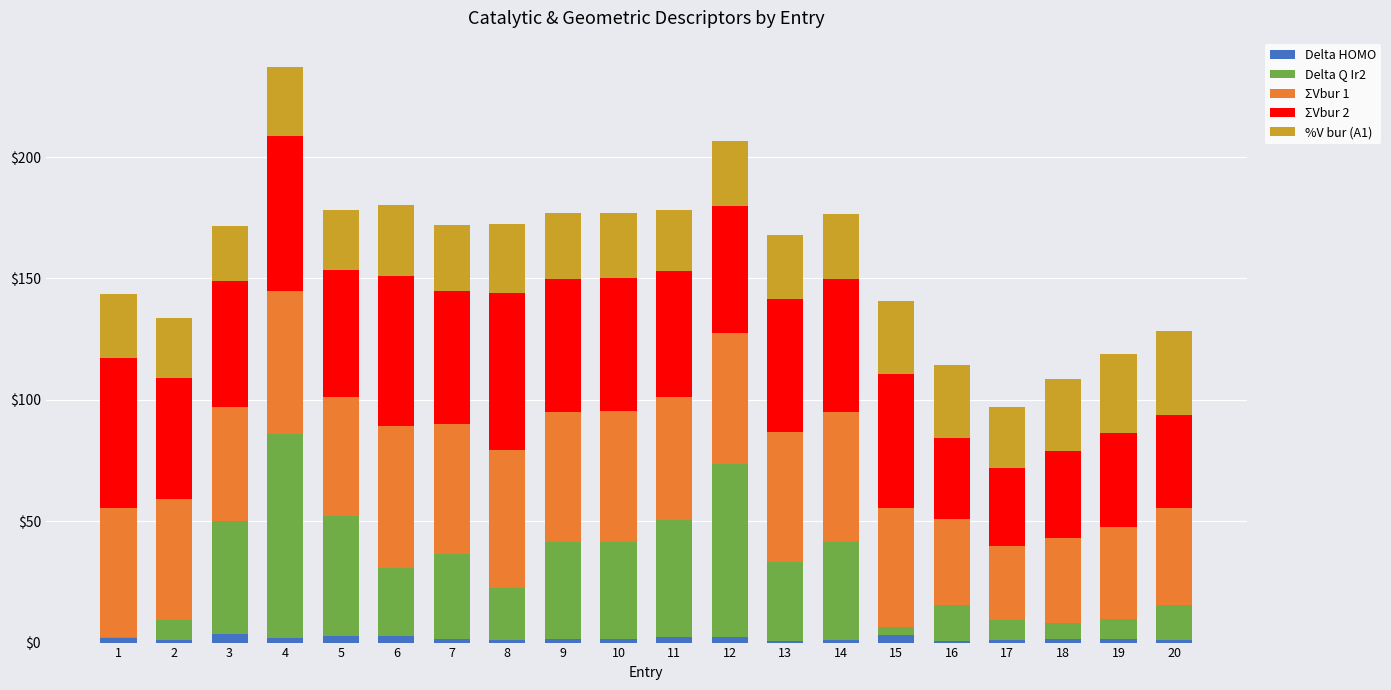

At which category is the sum across all series the highest?

4